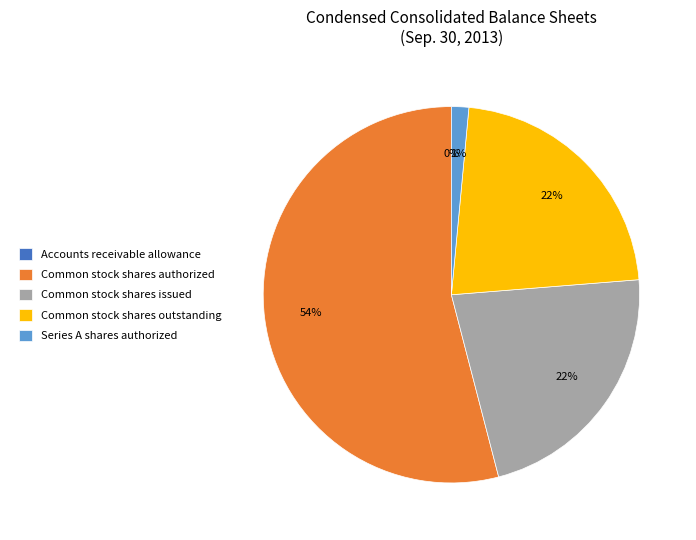

Is there any slice that represents more than half of the pie?

Yes